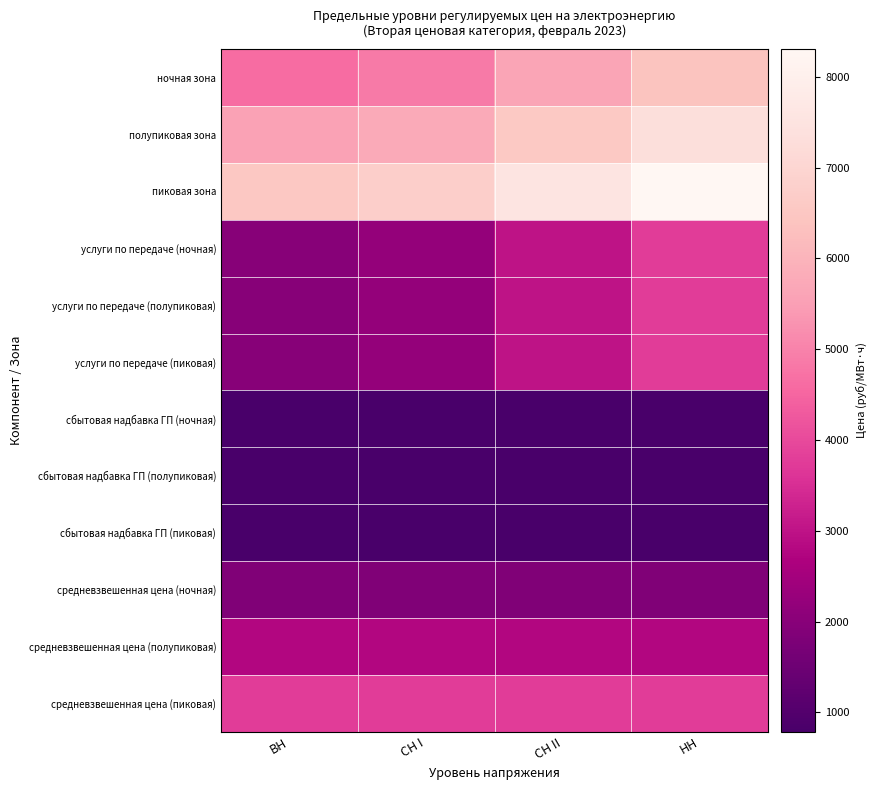

How many distinct data groups are displayed?

12